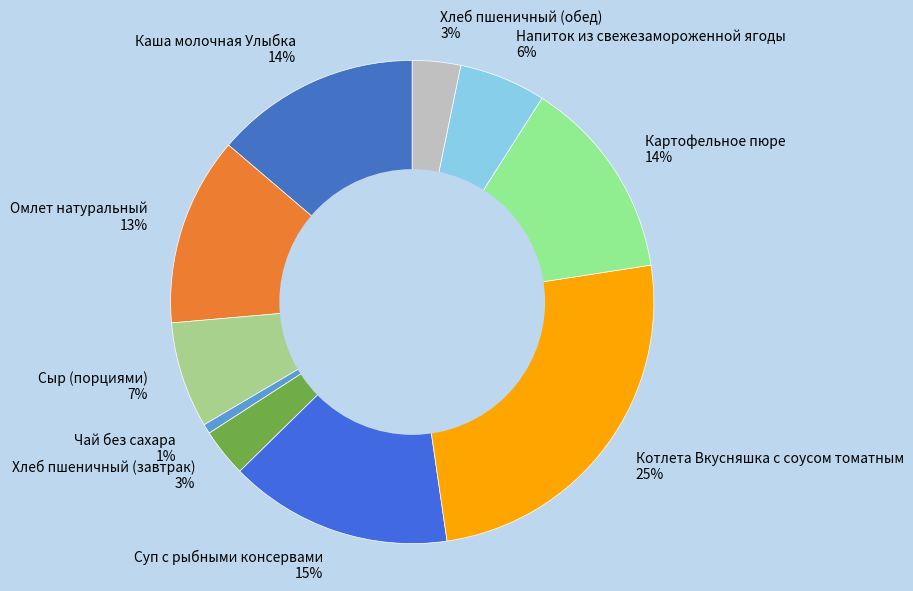

To the nearest percent, what is the difference between the largest and smallest slice percentages?

24%